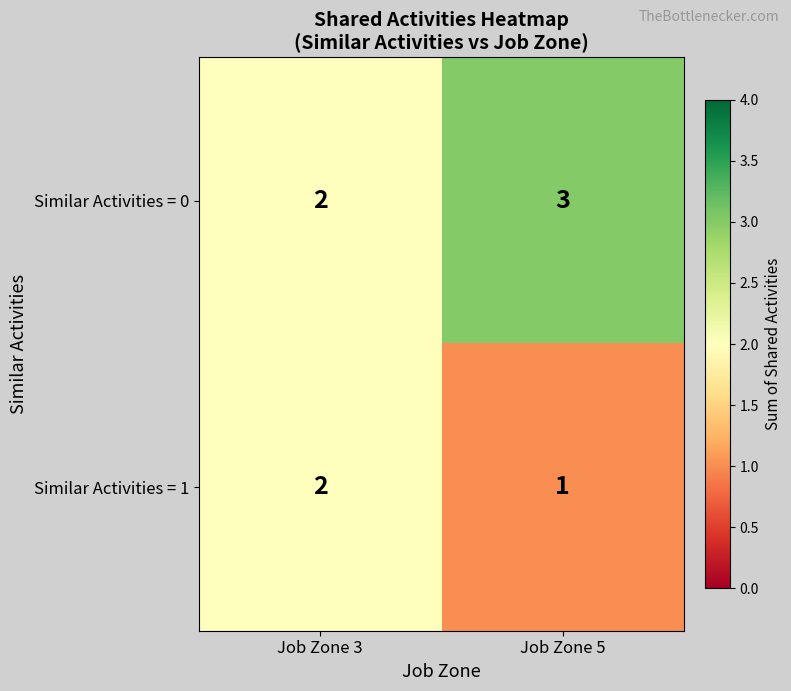

What is the sum of the Similar Activities = 0 values at Job Zone 5 and Job Zone 3?

5